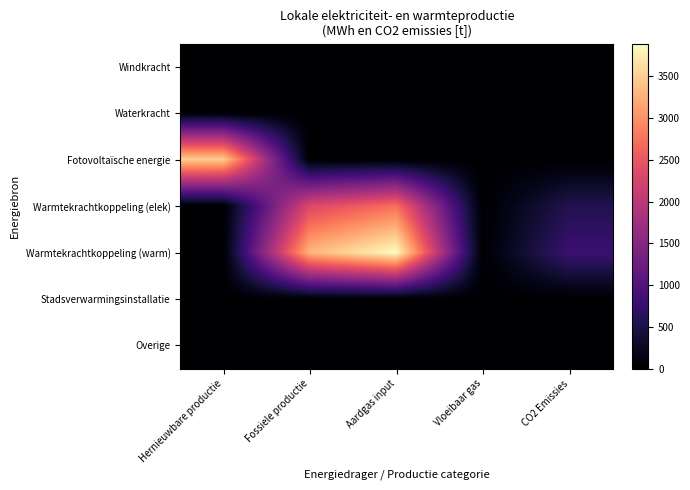

Reading left to right, extract all data points from this chart.

Windkracht: Hernieuwbare productie=0.0	Fossiele productie=0.0	Aardgas input=0.0	Vloeibaar gas=0.0	CO2 Emissies=0.0
Waterkracht: Hernieuwbare productie=0.0	Fossiele productie=0.0	Aardgas input=0.0	Vloeibaar gas=0.0	CO2 Emissies=0.0
Fotovoltaïsche energie: Hernieuwbare productie=3492.6	Fossiele productie=0.0	Aardgas input=0.0	Vloeibaar gas=0.0	CO2 Emissies=0.0
Warmtekrachtkoppeling (elek): Hernieuwbare productie=0.0	Fossiele productie=2315.2	Aardgas input=2723.8	Vloeibaar gas=0.0	CO2 Emissies=550.2
Warmtekrachtkoppeling (warm): Hernieuwbare productie=0.0	Fossiele productie=3307.5	Aardgas input=3891.2	Vloeibaar gas=0.0	CO2 Emissies=786.0
Stadsverwarmingsinstallatie: Hernieuwbare productie=0.0	Fossiele productie=0.0	Aardgas input=0.0	Vloeibaar gas=0.0	CO2 Emissies=0.0
Overige: Hernieuwbare productie=0.0	Fossiele productie=0.0	Aardgas input=0.0	Vloeibaar gas=0.0	CO2 Emissies=0.0